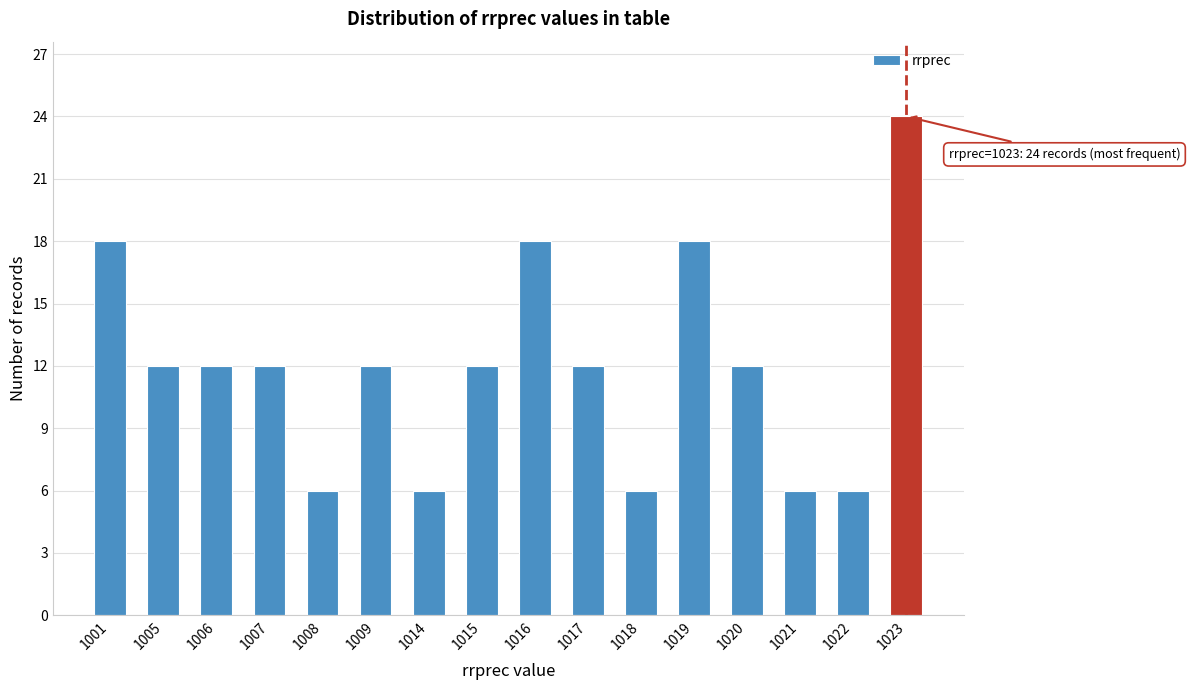

Reading right to left, list all the values displayed in this chart.

24	6	6	12	18	6	12	18	12	6	12	6	12	12	12	18